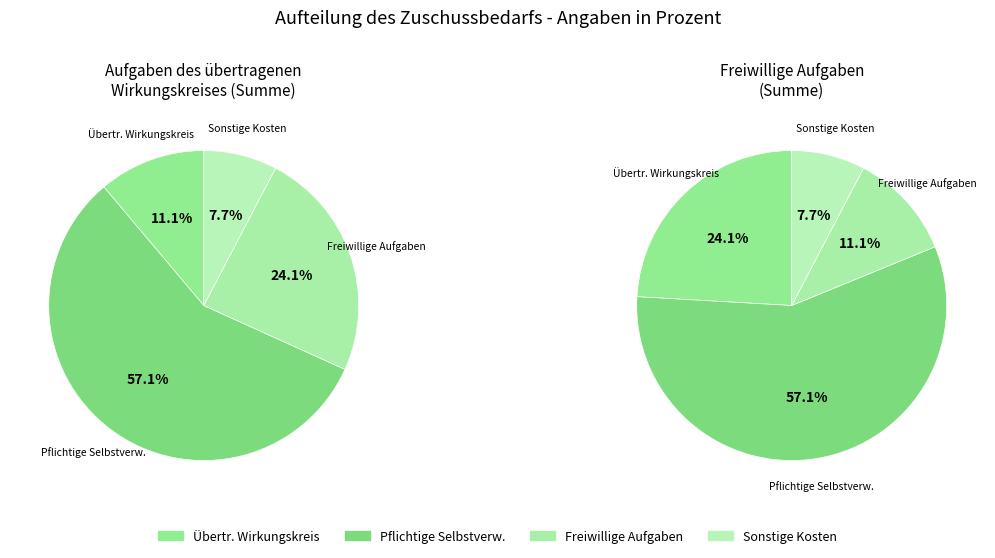

At 1, list the series in order from smallest to largest.

Sonstige Kosten, Aufgaben des übertragenen Wirkungskreises, Freiwillige Aufgaben, Pflichtige Selbstverwaltungsaufgaben